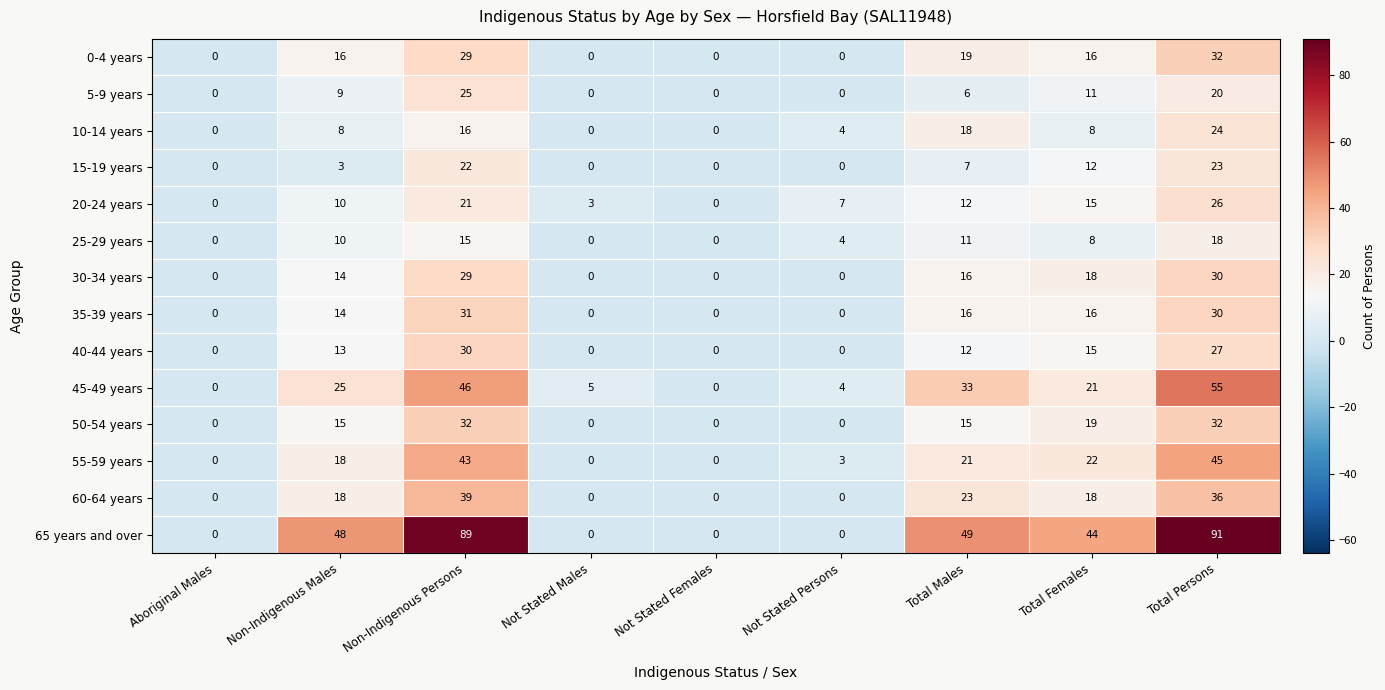

Which category has the highest value across all series?

Total Persons